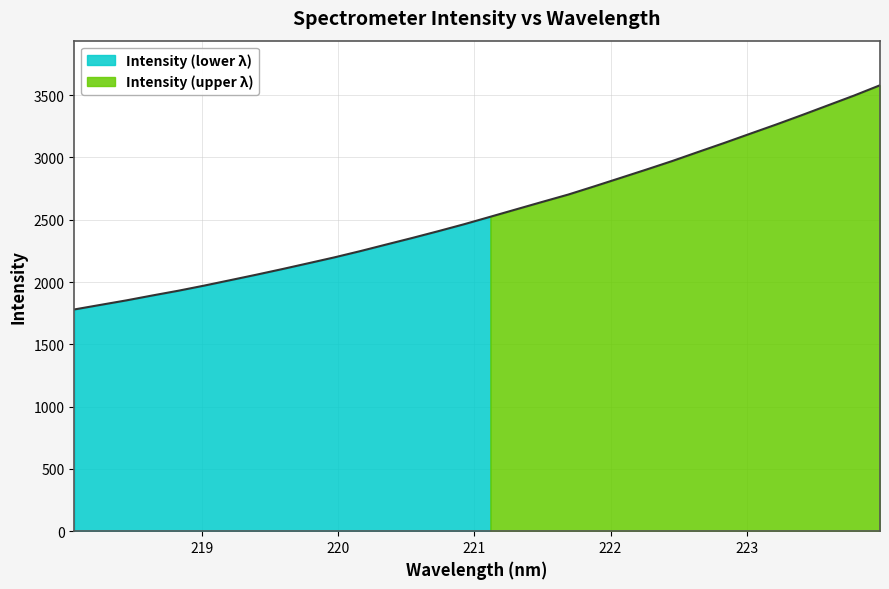

Read the value at 221.8812.

2767.9